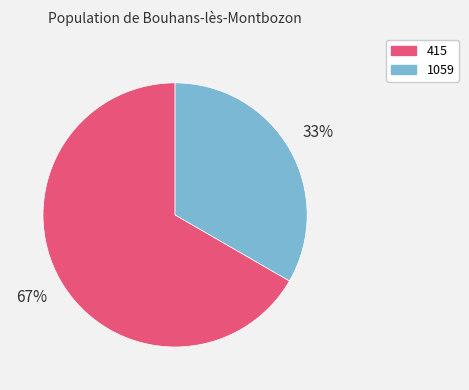

Is the sum of 1059 and 415 greater than half?

Yes